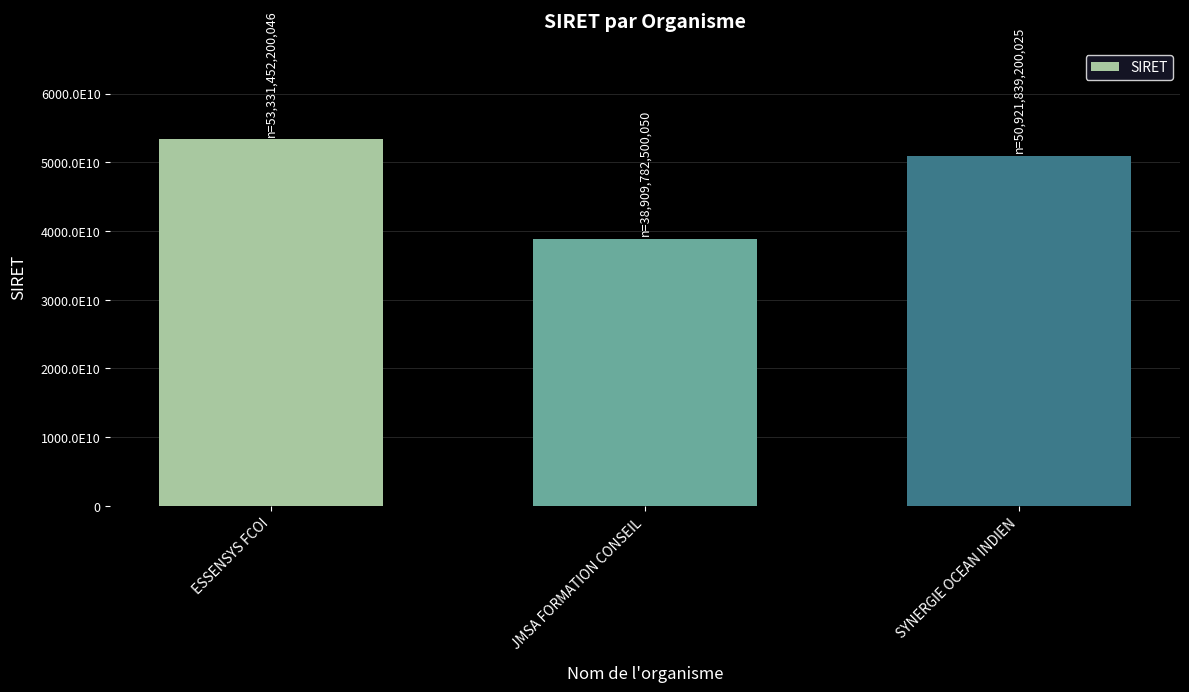

Which category has the lowest value across all series?

JMSA FORMATION CONSEIL